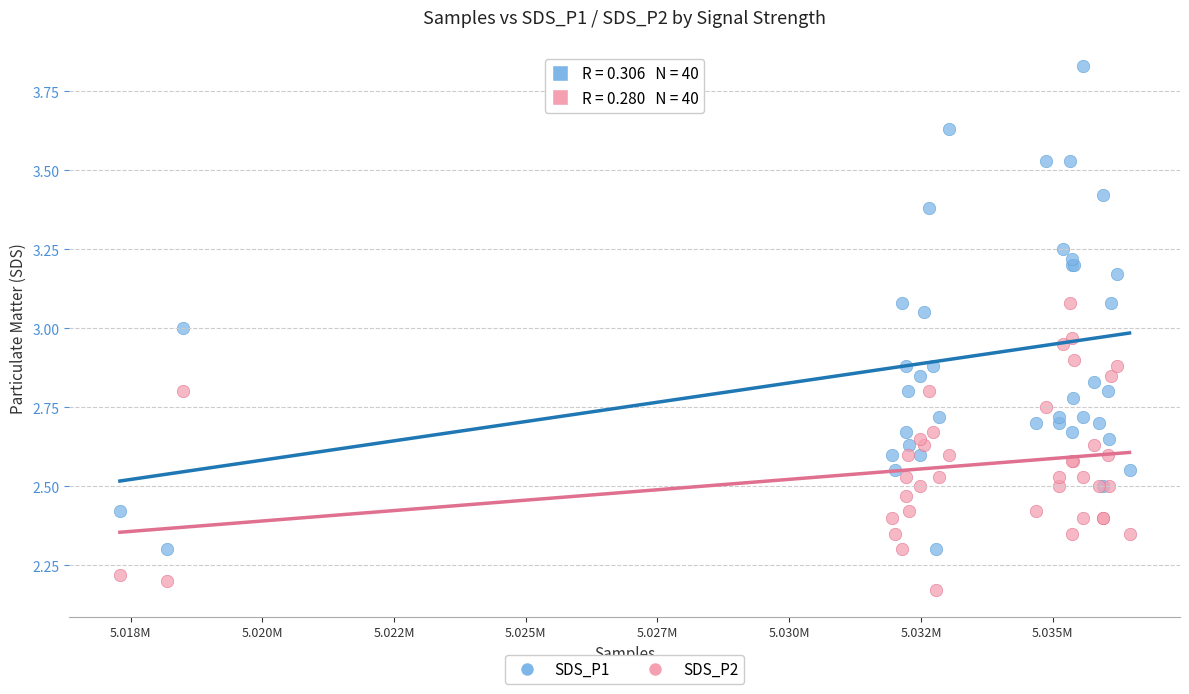

Which series contains the highest Y value?

SDS_P1